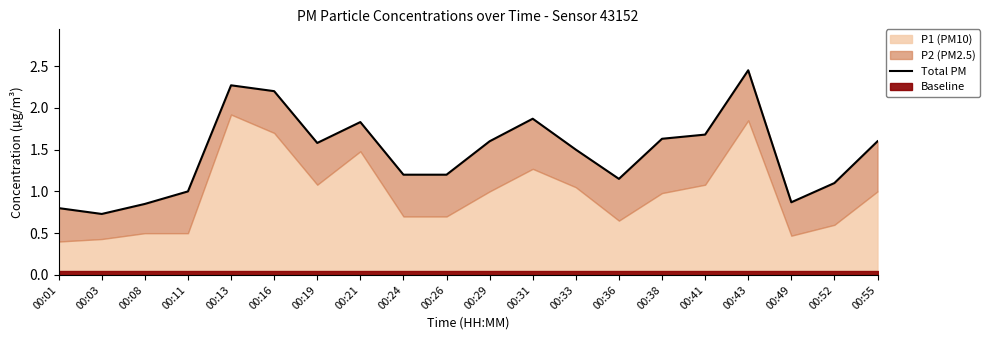

Rank the categories by value from highest to lowest.

00:43, 00:13, 00:16, 00:31, 00:21, 00:41, 00:38, 00:29, 00:55, 00:19, 00:33, 00:24, 00:26, 00:36, 00:52, 00:11, 00:49, 00:08, 00:01, 00:03